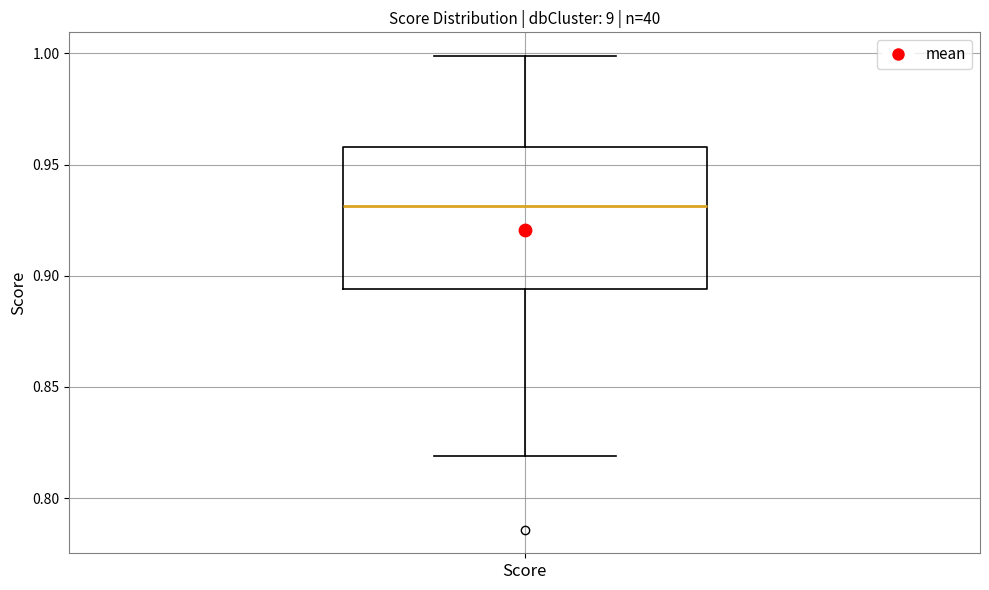

Transcribe this box plot: give where the median line is, the range the box spans, and where the two whiskers end, as read against the y-axis. The values are not printed on the chart, so give them approximately, as read against the axis.

median 0.930, box 0.895 to 0.960, whiskers 0.820 to 1.000